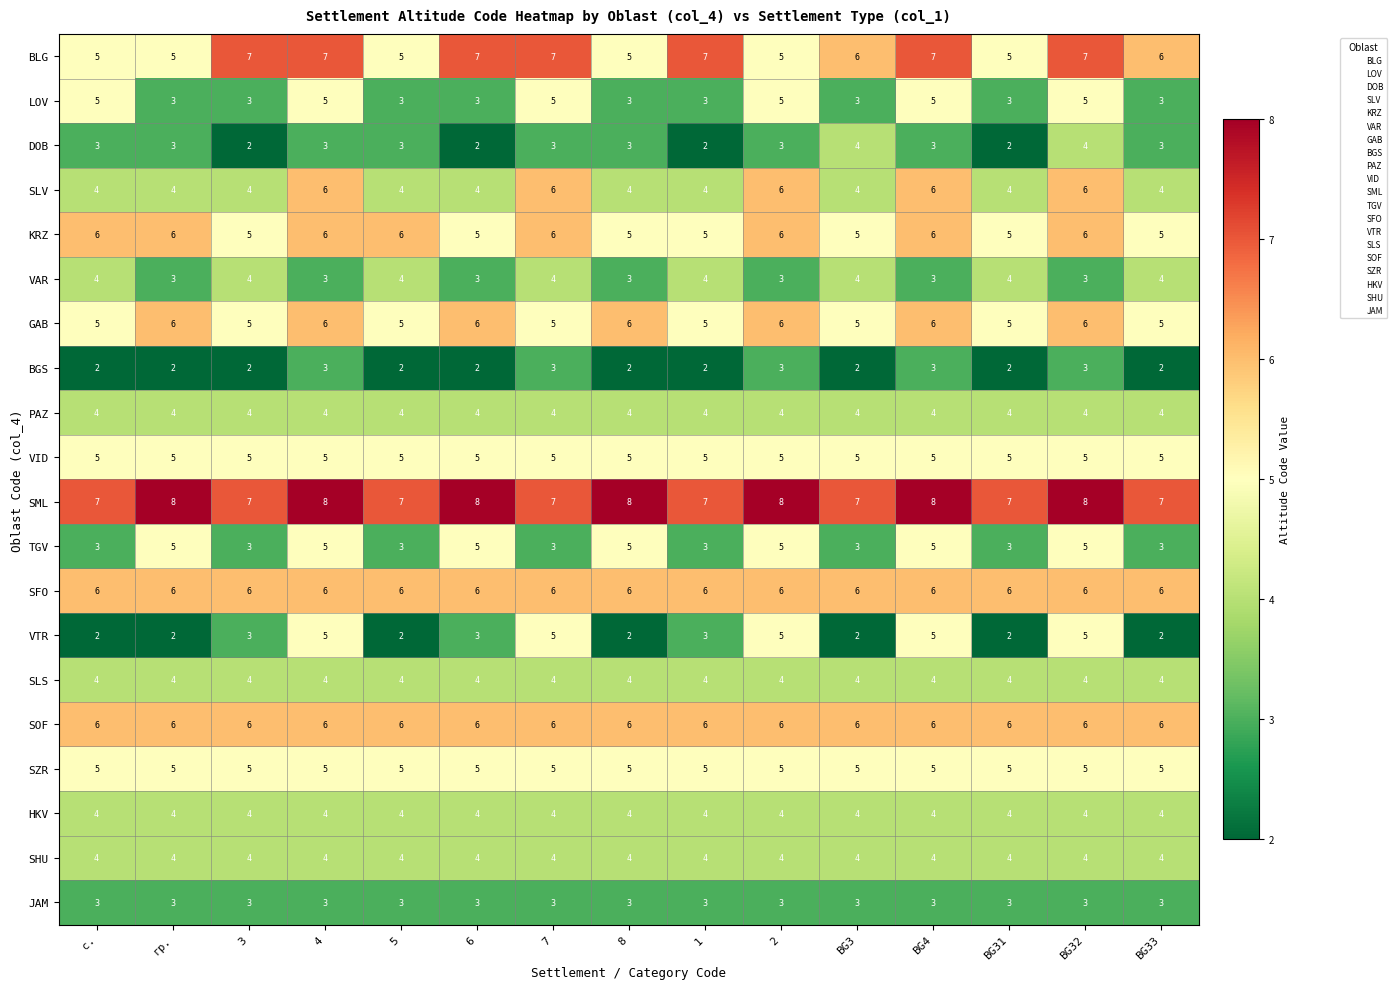

How many distinct data groups are displayed?

20